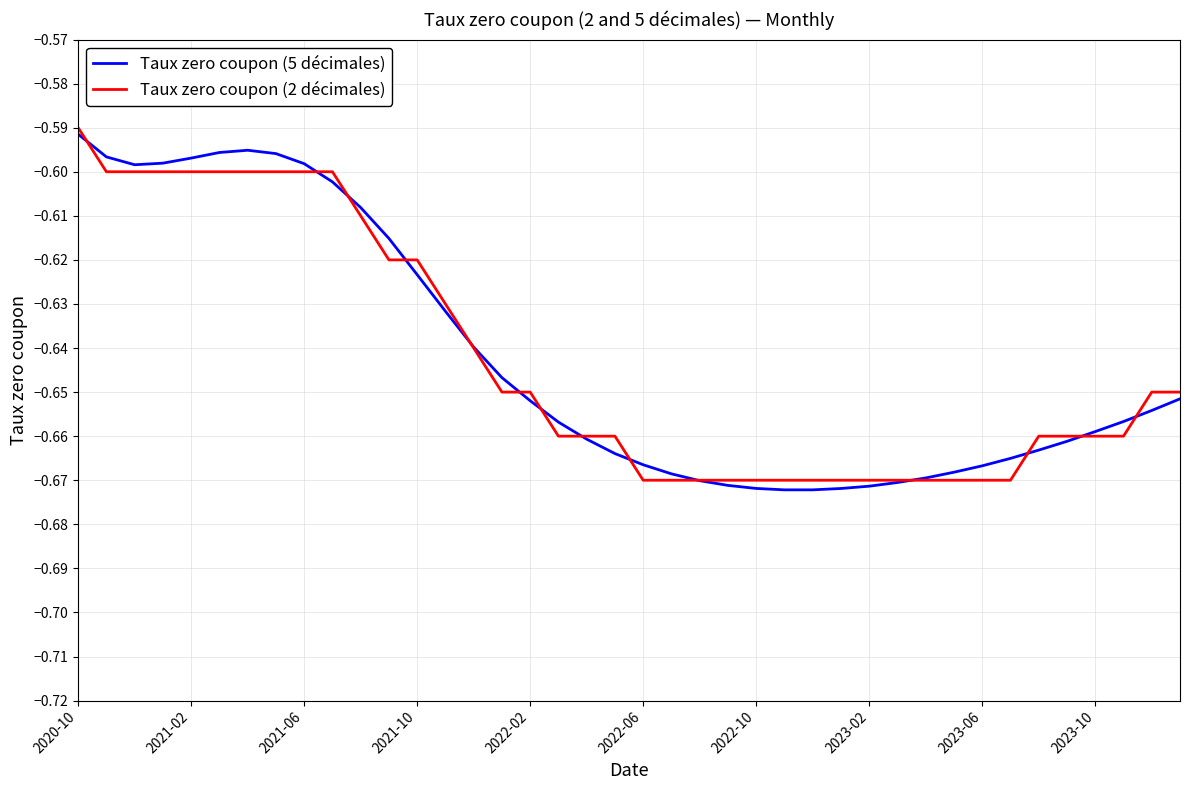

Does the chart have visible grid lines?

Yes